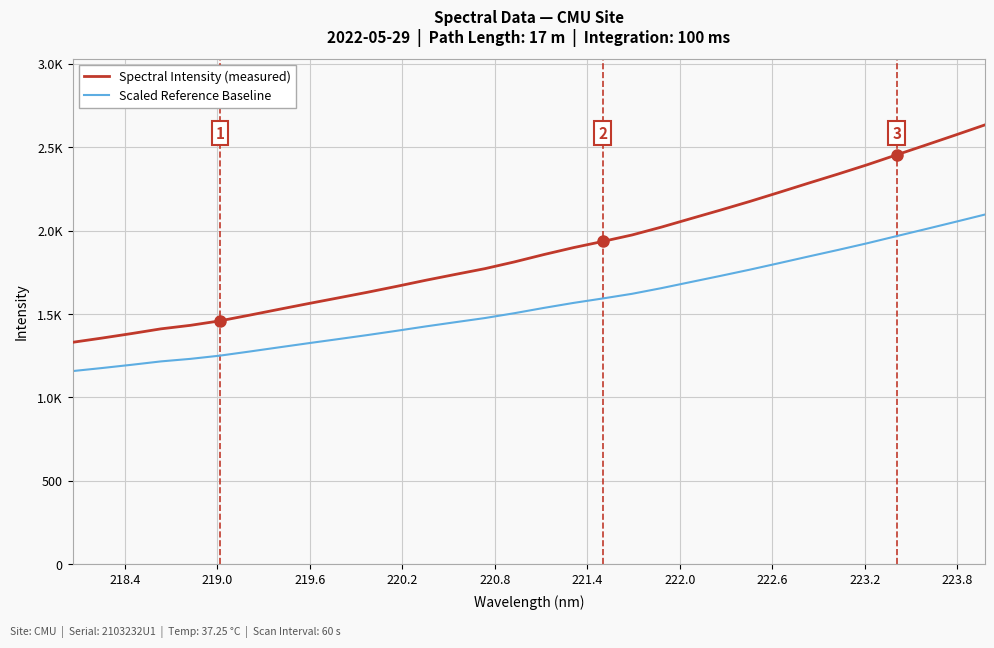

What is the difference between the second highest and second lowest values in the Spectral Intensity (measured) series?

1218.0